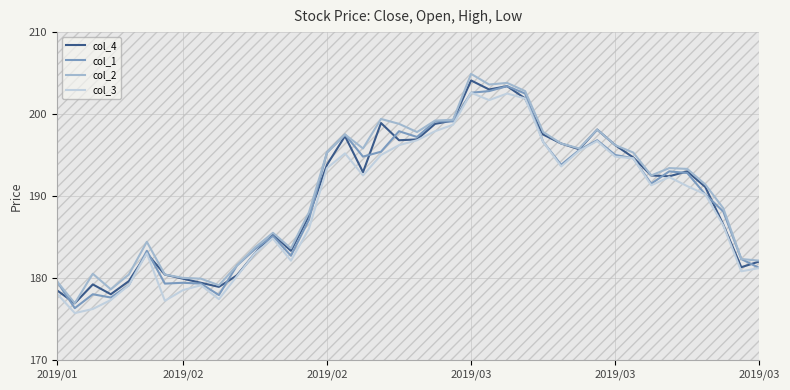

What is the maximum value for col_4?

204.1